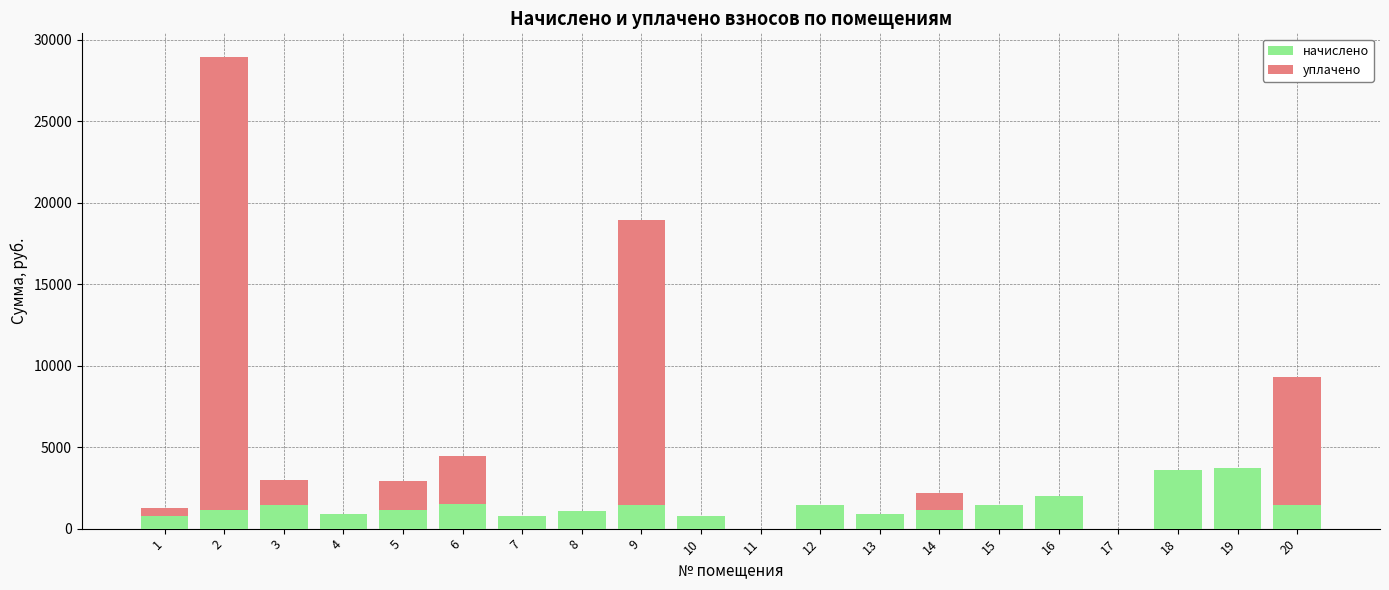

What is the highest value of the начислено series?

3733.0